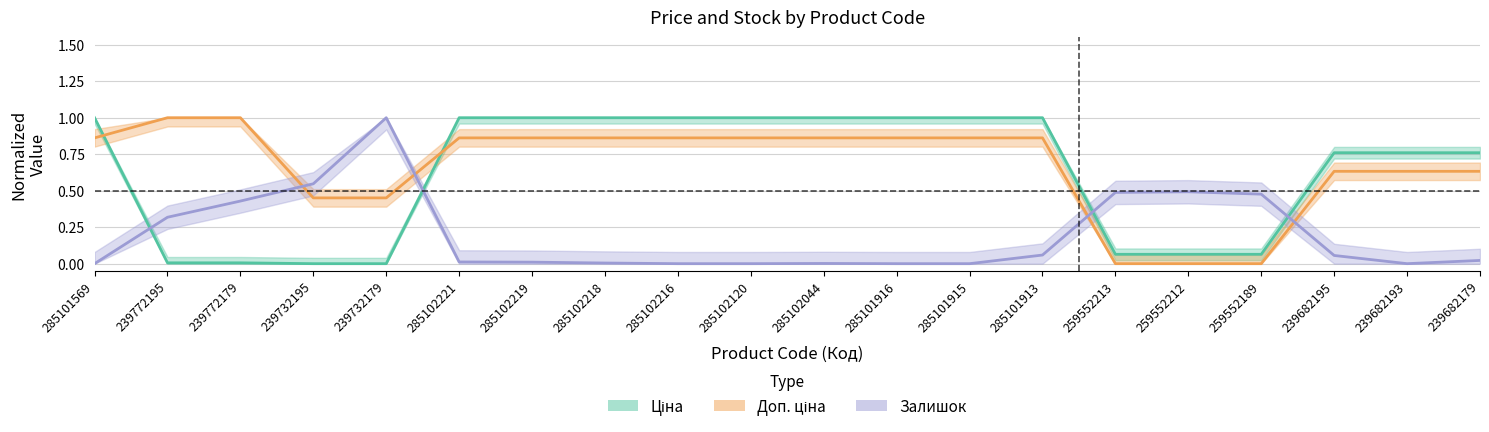

The Ціна series shows 1.0 at 285102216. True or false?

True